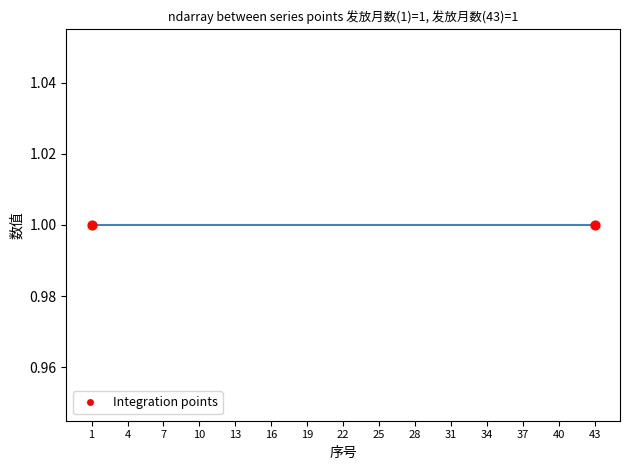

At which category is the sum across all series the highest?

1